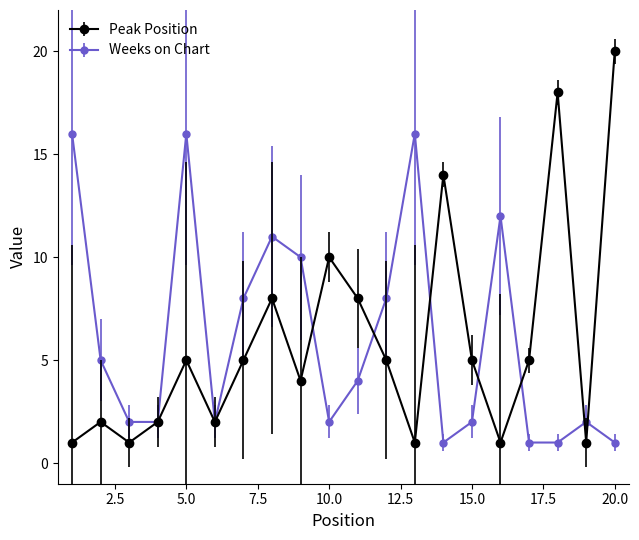

What are all the series names shown in the legend?

Peak Position, Weeks on Chart